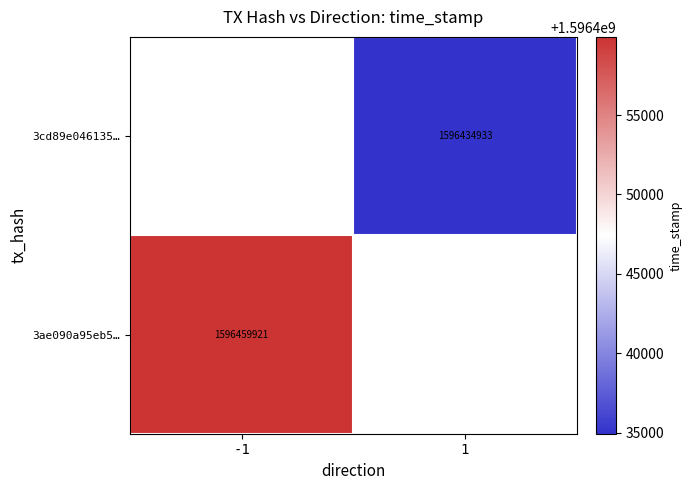

The value of 3ae090a95eb5… at -1 is 2124331862.6. True or false?

False